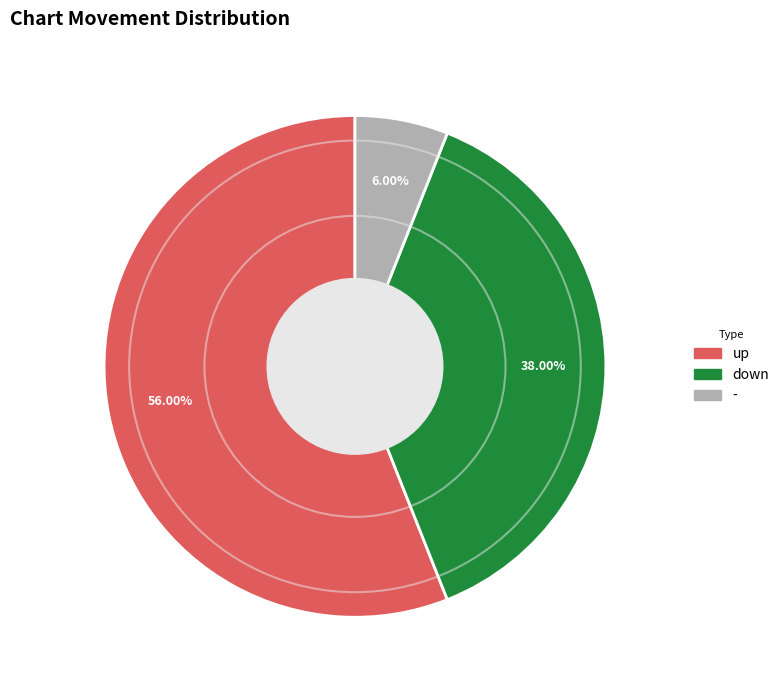

How much of the chart is everything except down?

62.0%